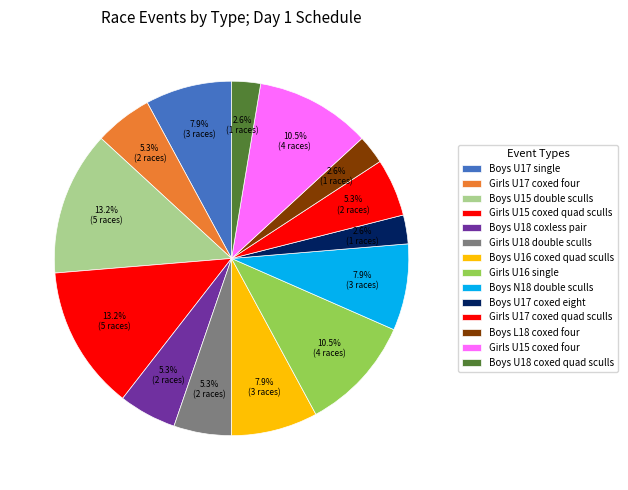

Which category has the biggest portion of the pie?

Boys U15 double sculls